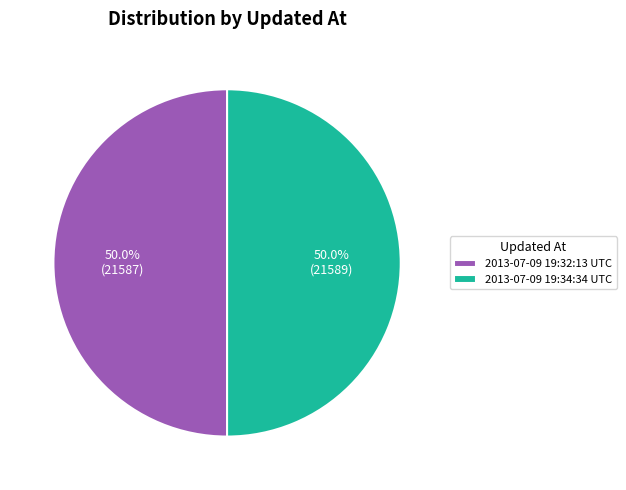

Approximately how many times larger is the value at 2013-07-09 19:32:13 UTC compared to 2013-07-09 19:34:34 UTC?

1.0